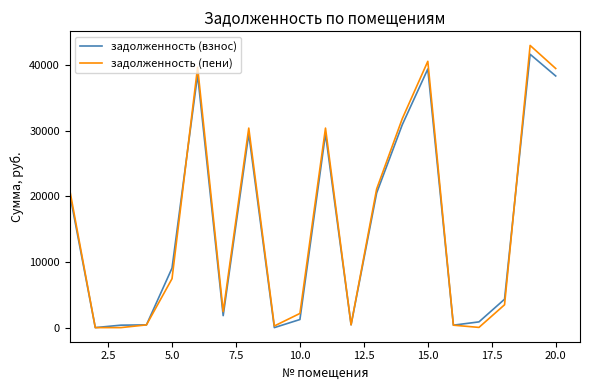

Which series has the widest spread of values?

задолженность (пени)